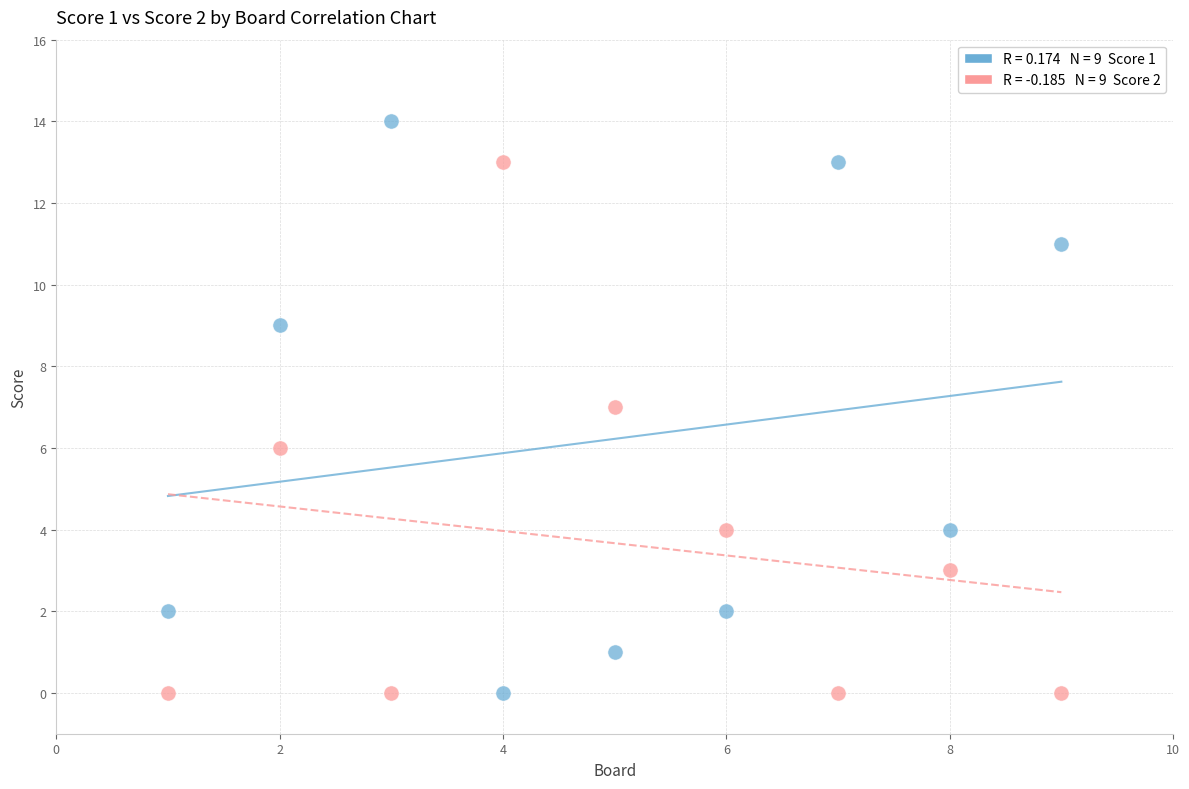

Across all data points, what is the range of X values (max minus min)?

8